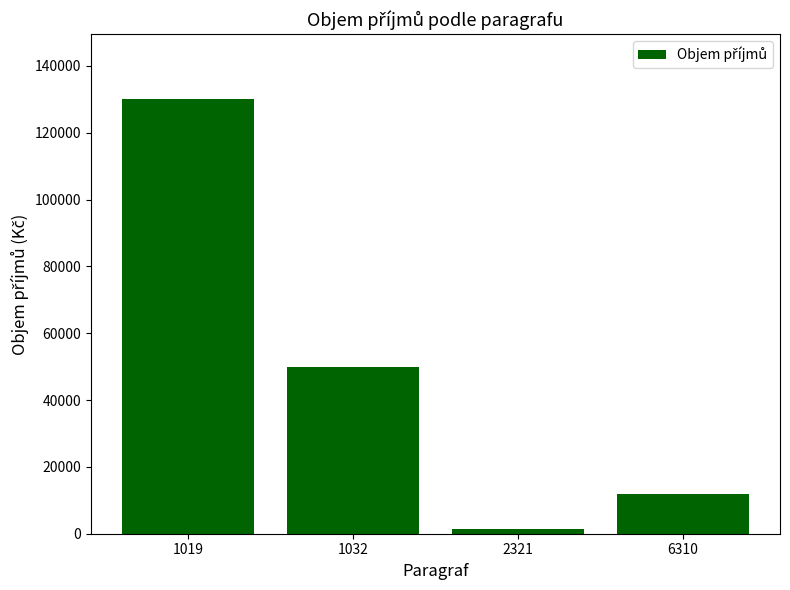

Reading left to right, what are all the values shown in this chart?

1019=130000	1032=50000	2321=1500	6310=12000